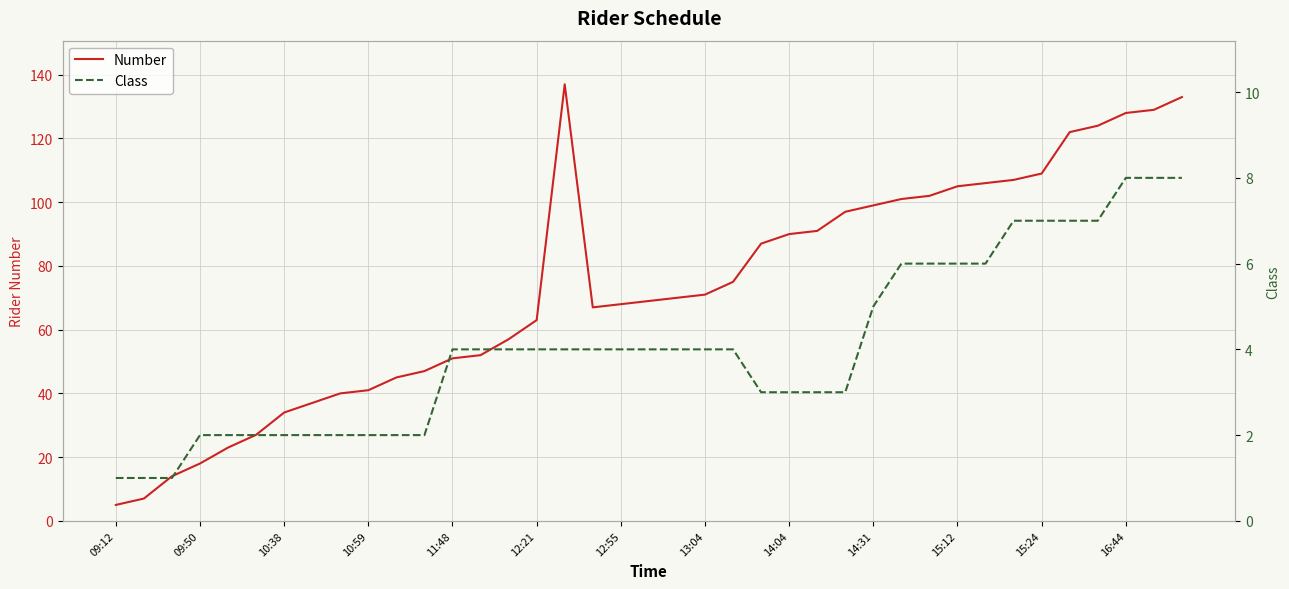

Is it true that Number equals 99 at 14:31?

True